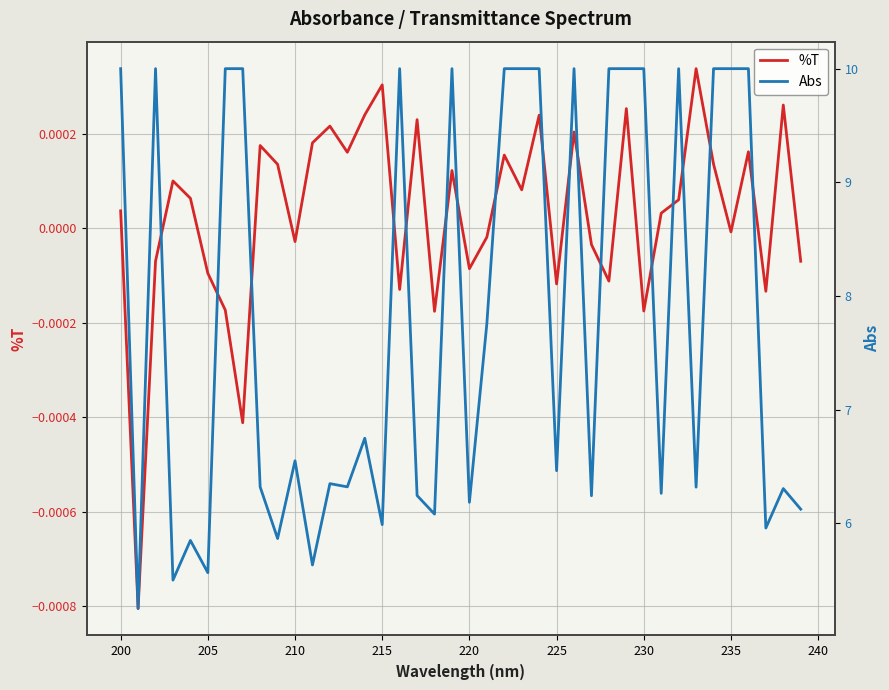

True or false: Abs and %T cross at least once.

False